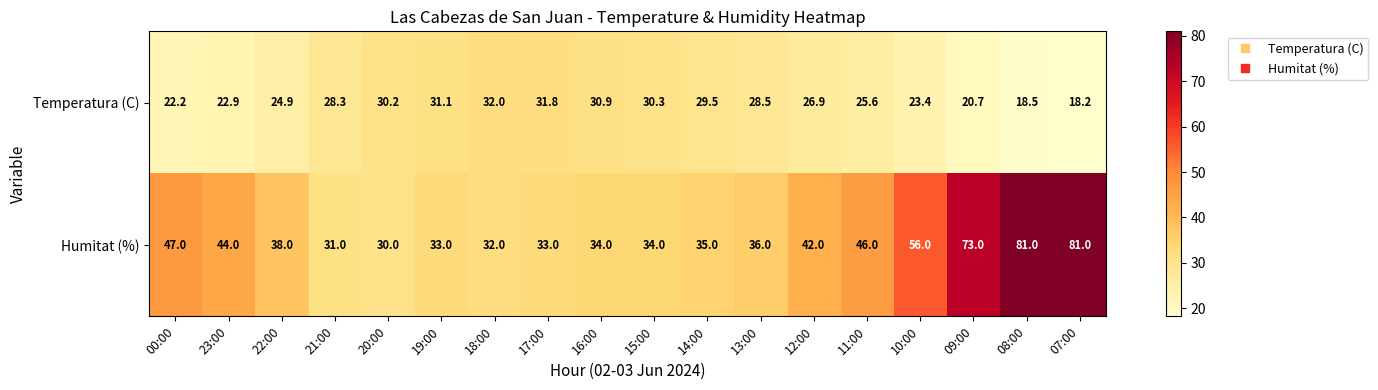

What is the sum of the Temperatura (C) values at 11:00 and 16:00?

56.5